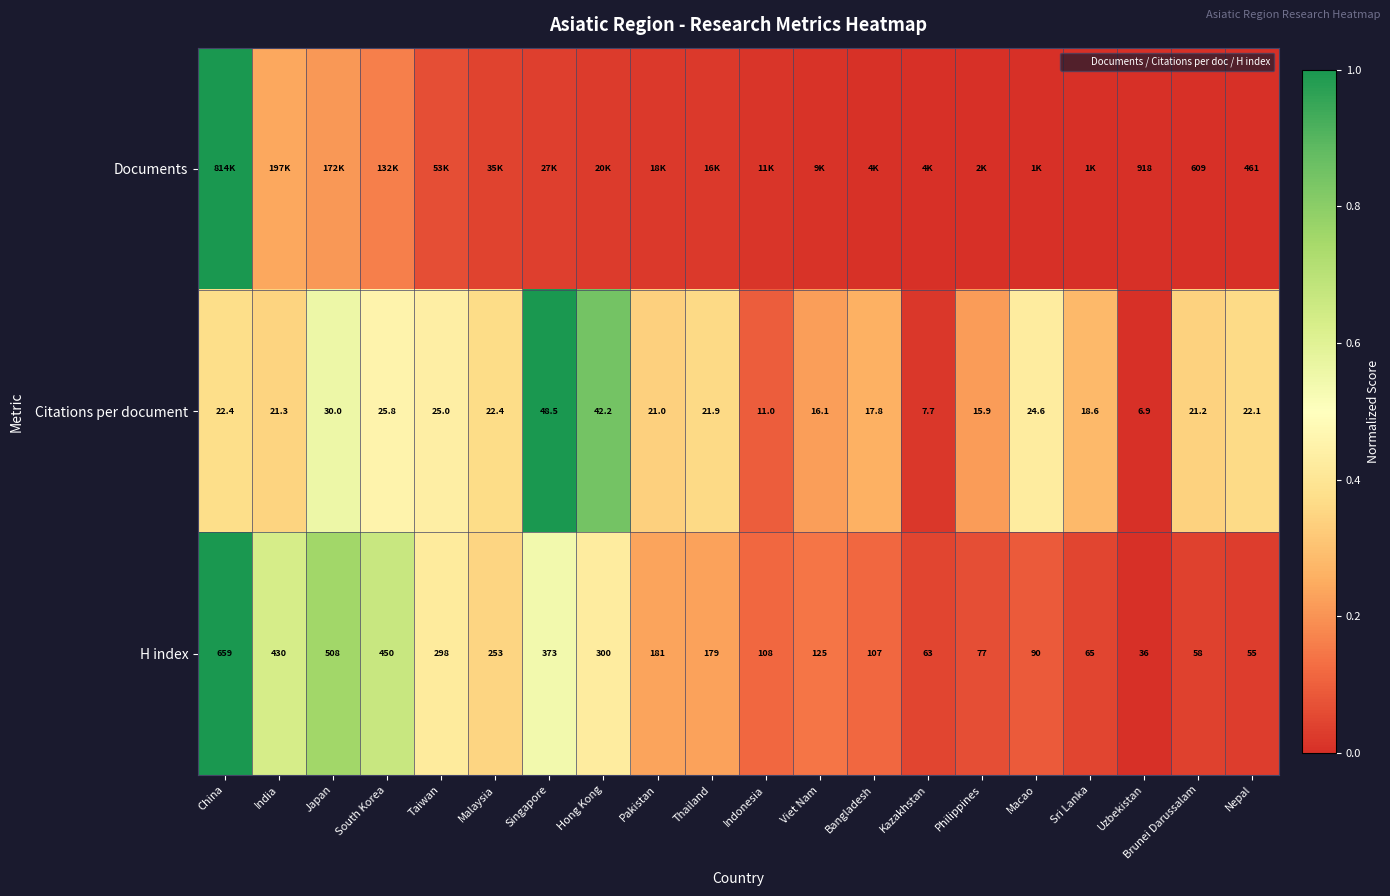

Rank the series by their average value, from highest to lowest.

Citations per document, H index, Documents